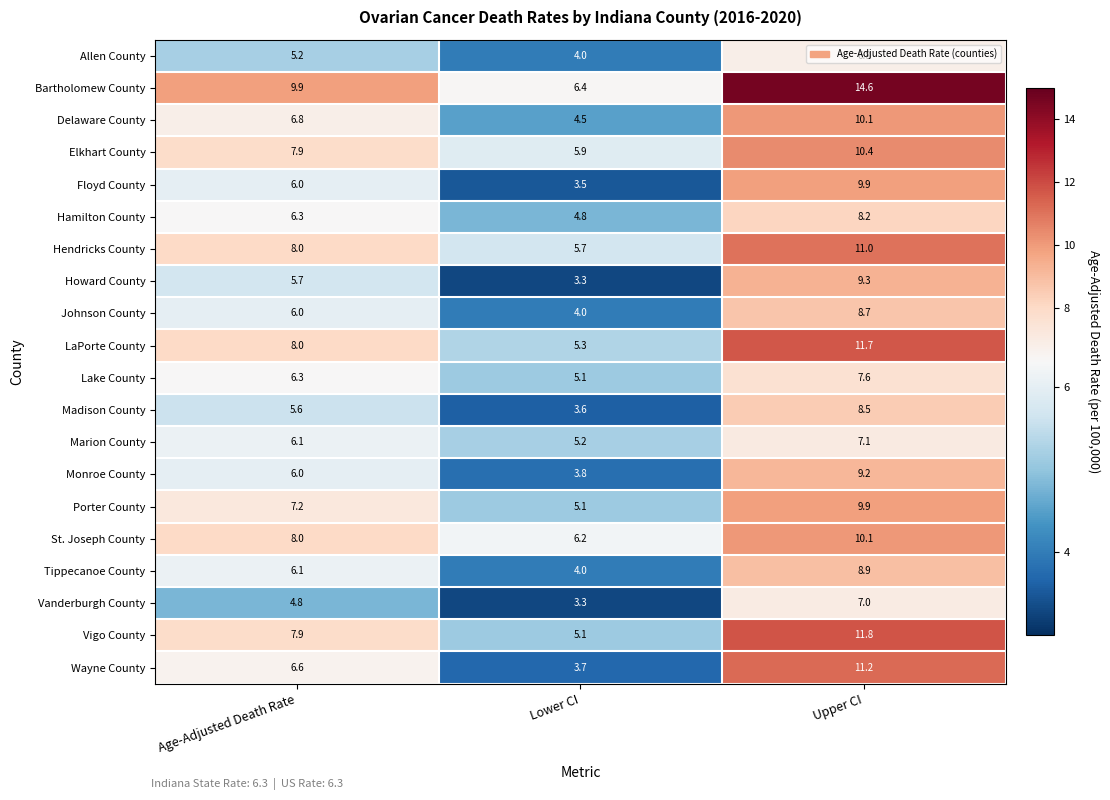

What is the spread (max minus min) of values at Age-Adjusted Death Rate?

5.1